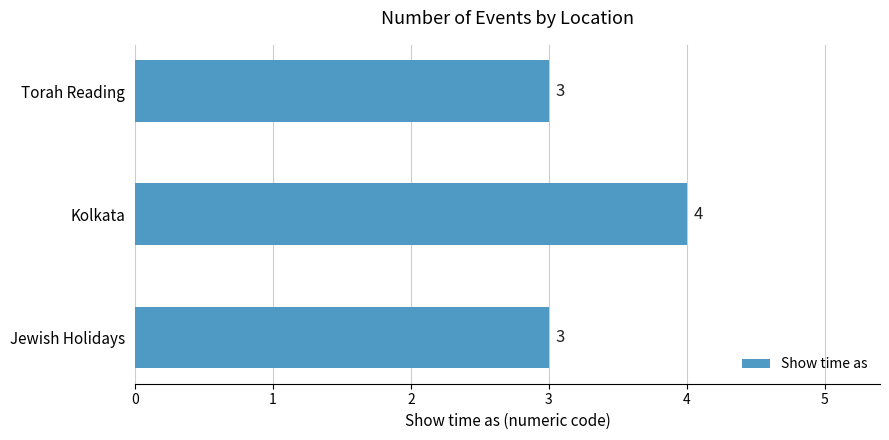

Is it true that the value at Torah Reading is 3?

True